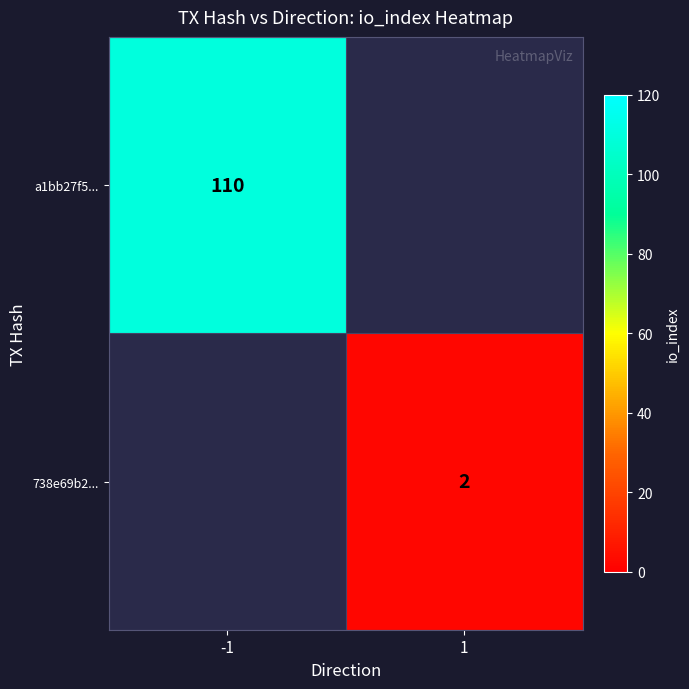

True or false: 738e69b2... has a value of 2 at 1.

True